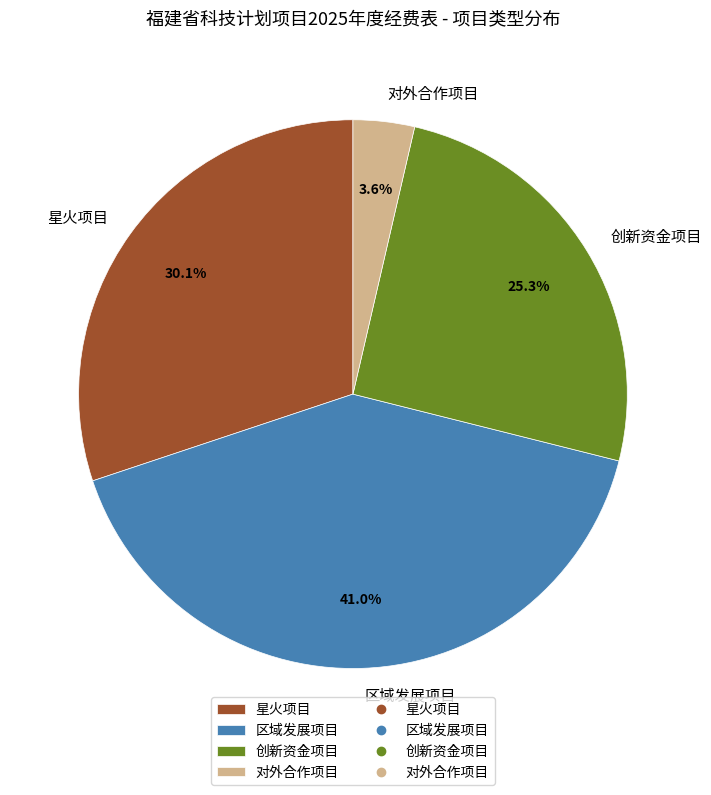

Which has a higher value, 对外合作项目 or 星火项目?

星火项目